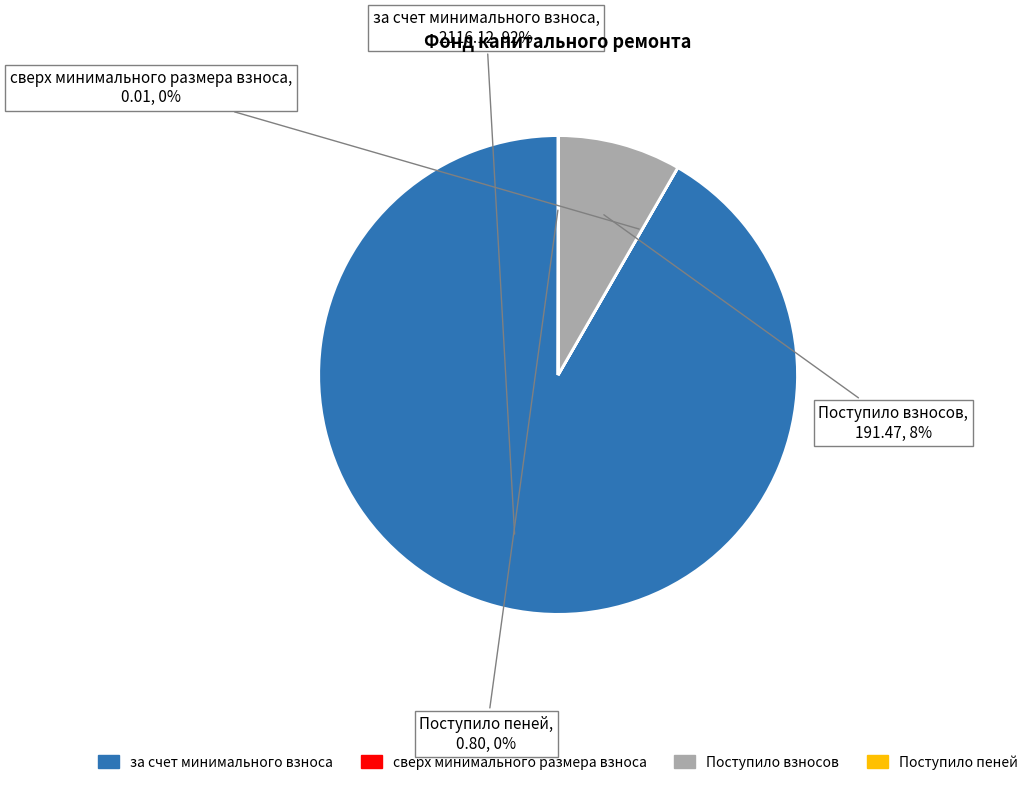

Which has a higher value, Поступило взносов or за счет минимального взноса?

за счет минимального взноса